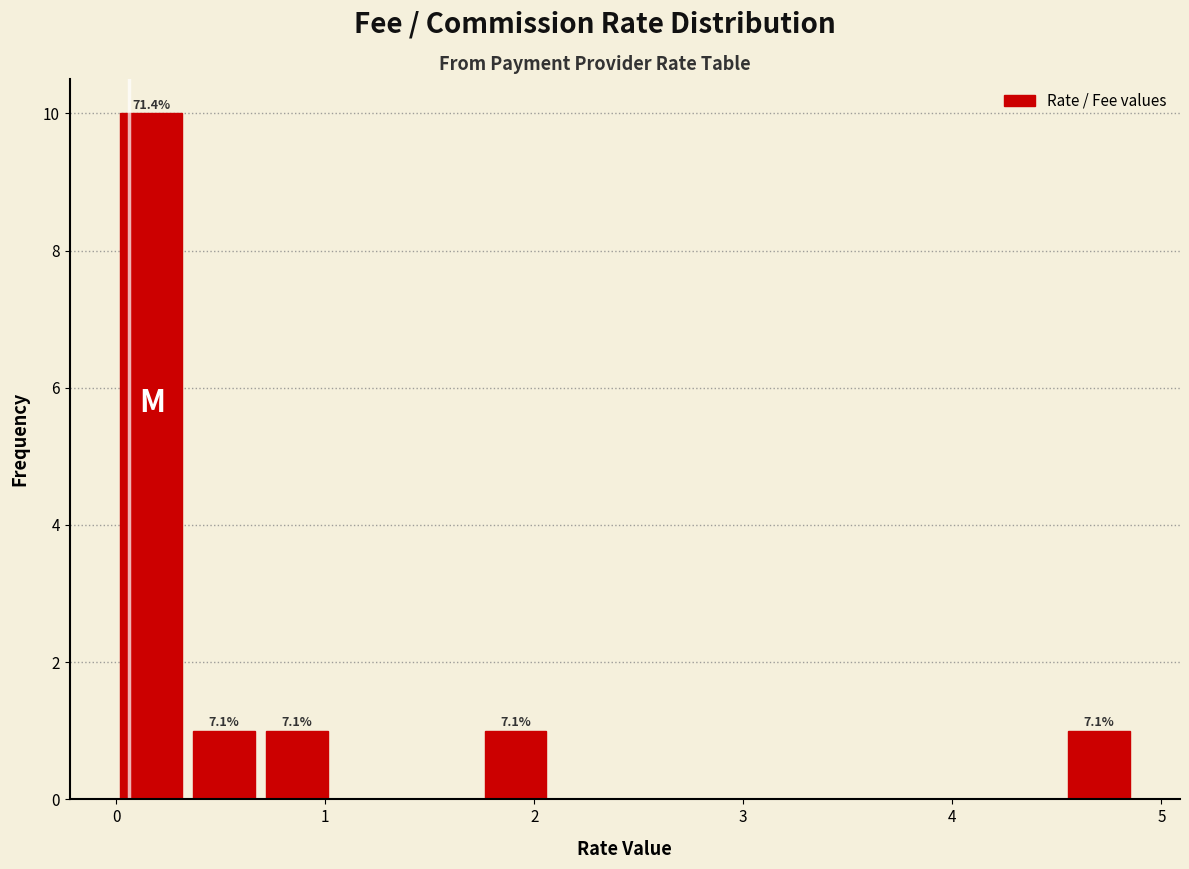

Read against the x-axis, roughly where is the centre of the tallest bar?

0.2